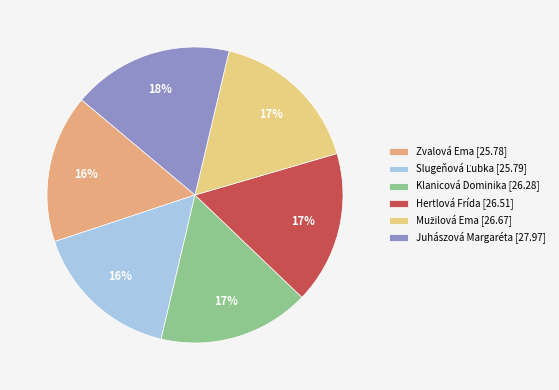

Between Zvalová Ema and Hertlová Frída, which is larger?

Hertlová Frída